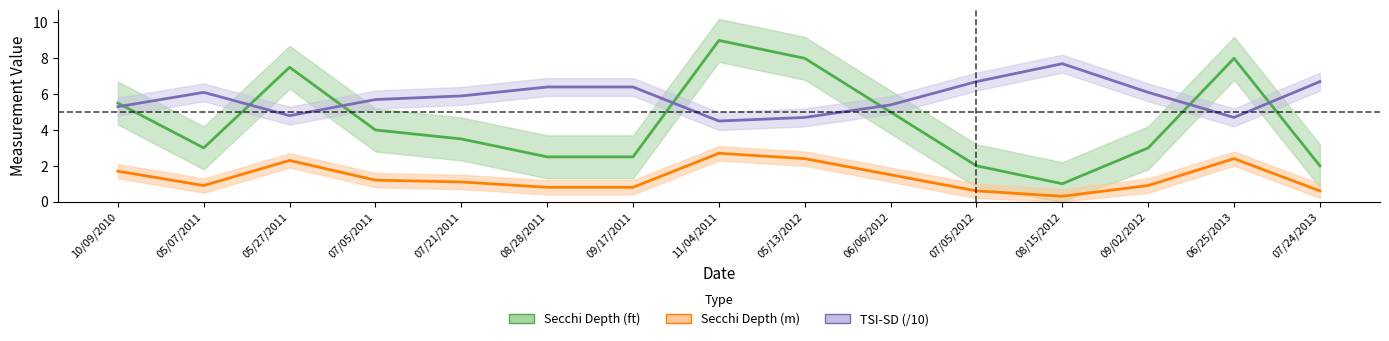

What position from the left is 07/21/2011?

5